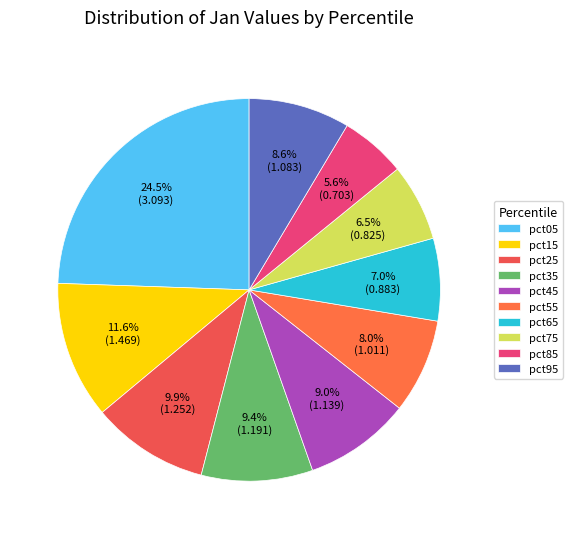

True or false: pct05 accounts for 32% of the total.

False